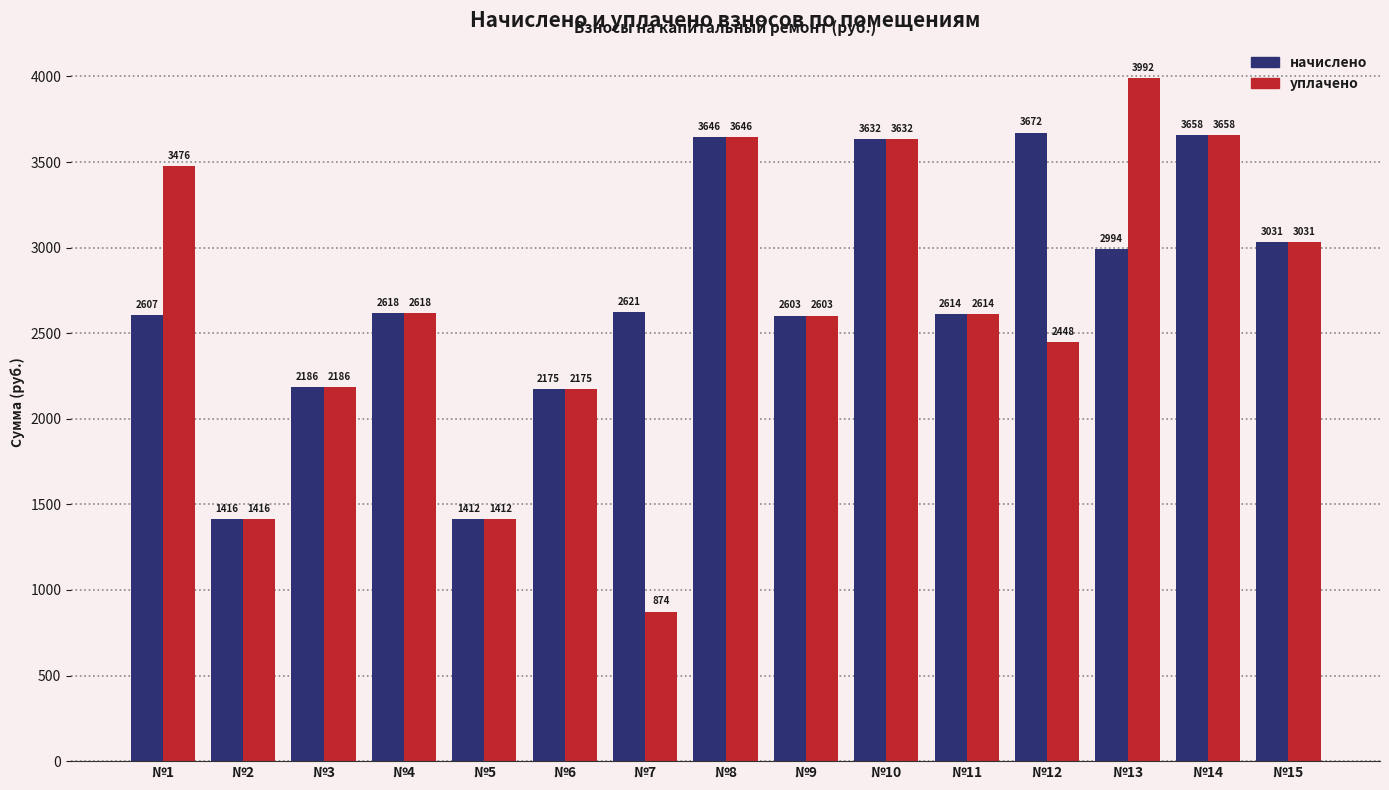

List the labels in order of начислено value, smallest first.

№5, №2, №6, №3, №9, №1, №11, №4, №7, №13, №15, №10, №8, №14, №12